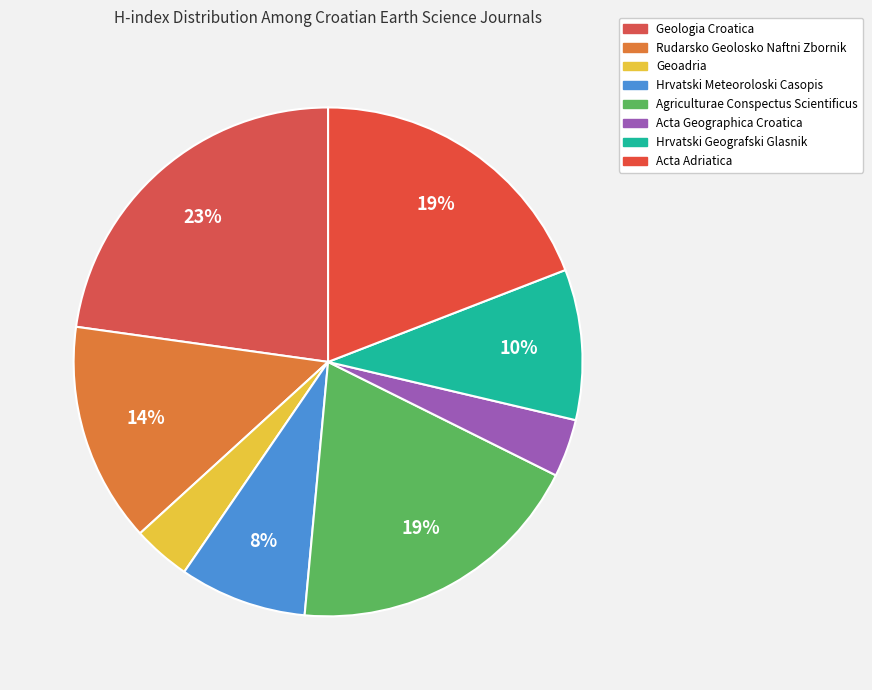

To the nearest percent, what percentage of the pie is Geologia Croatica?

23%